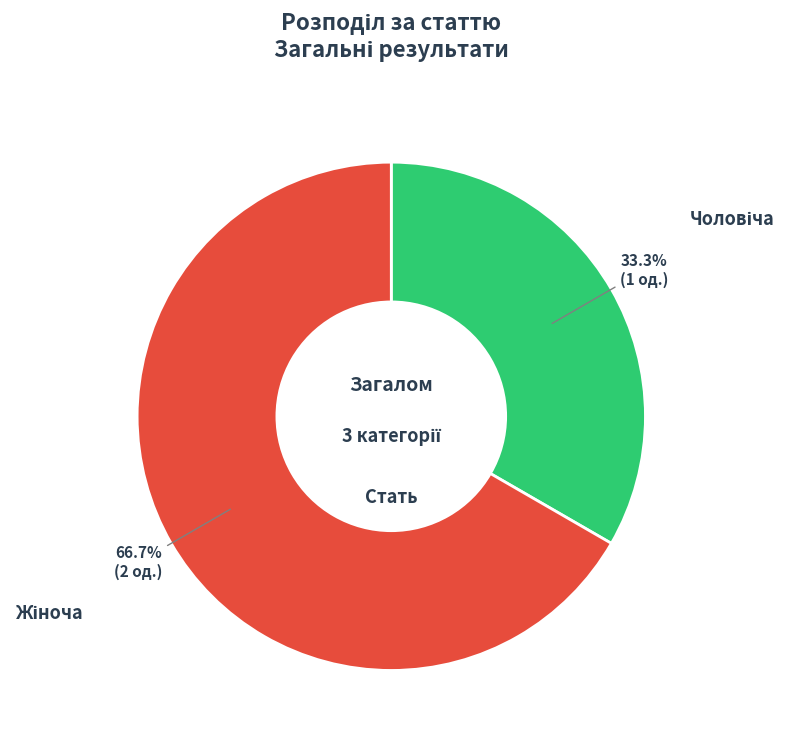

What is the total percentage of Чоловіча and Жіноча?

100.0%